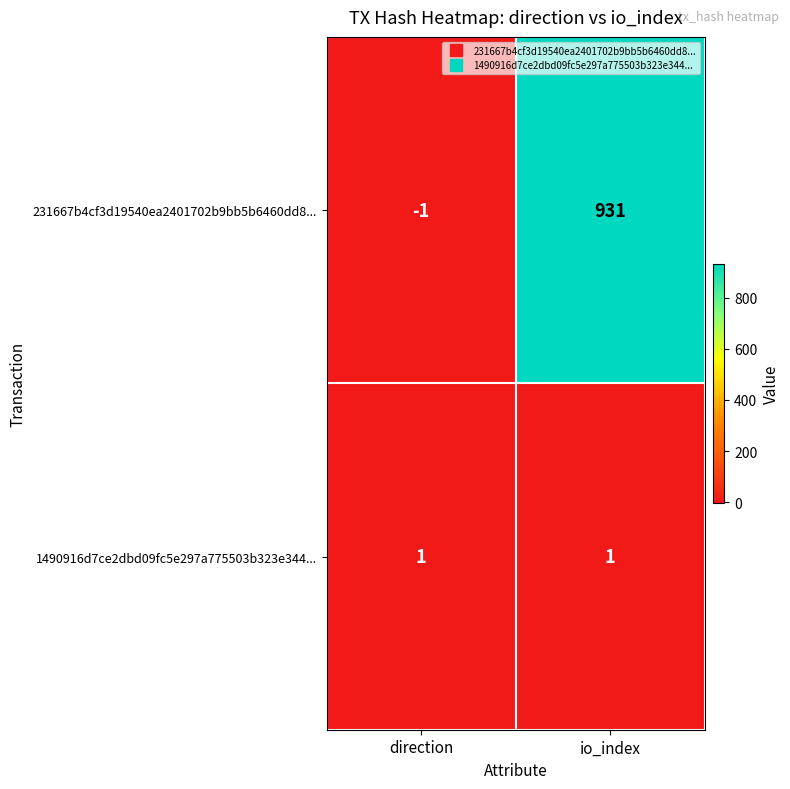

List the series in order of their overall mean, lowest first.

1490916d7ce2dbd09fc5e297a775503b323e344..., 231667b4cf3d19540ea2401702b9bb5b6460dd8...